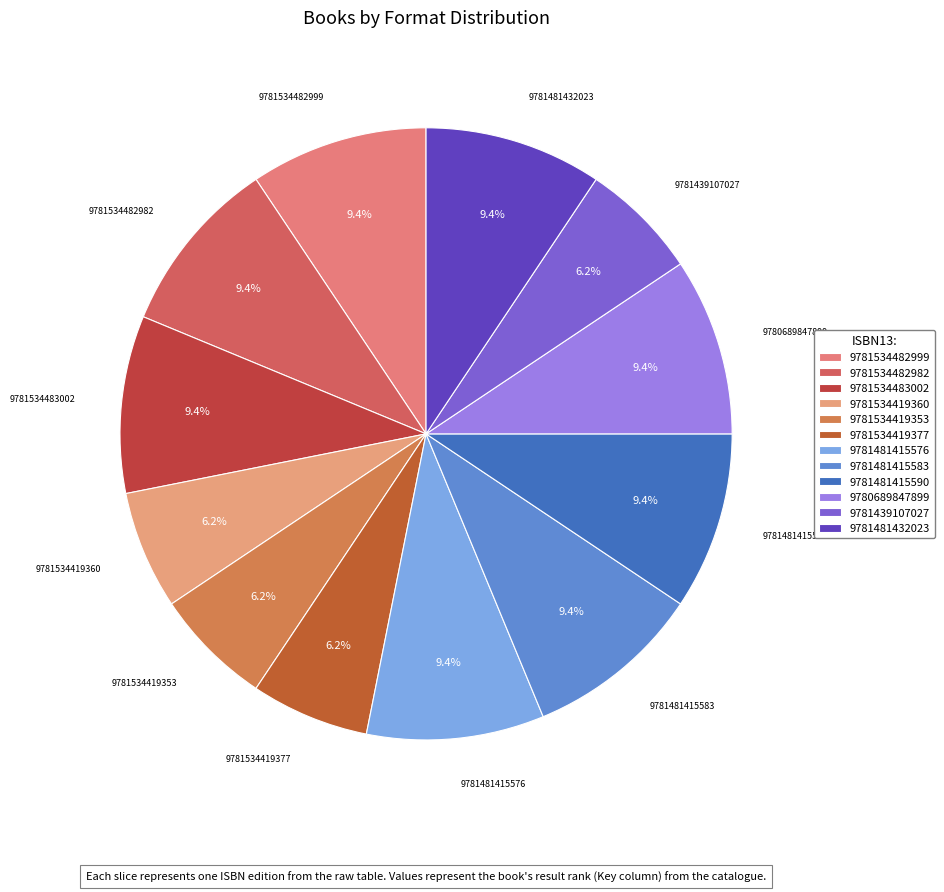

To the nearest percent, what portion does 9781534482982 represent?

9%